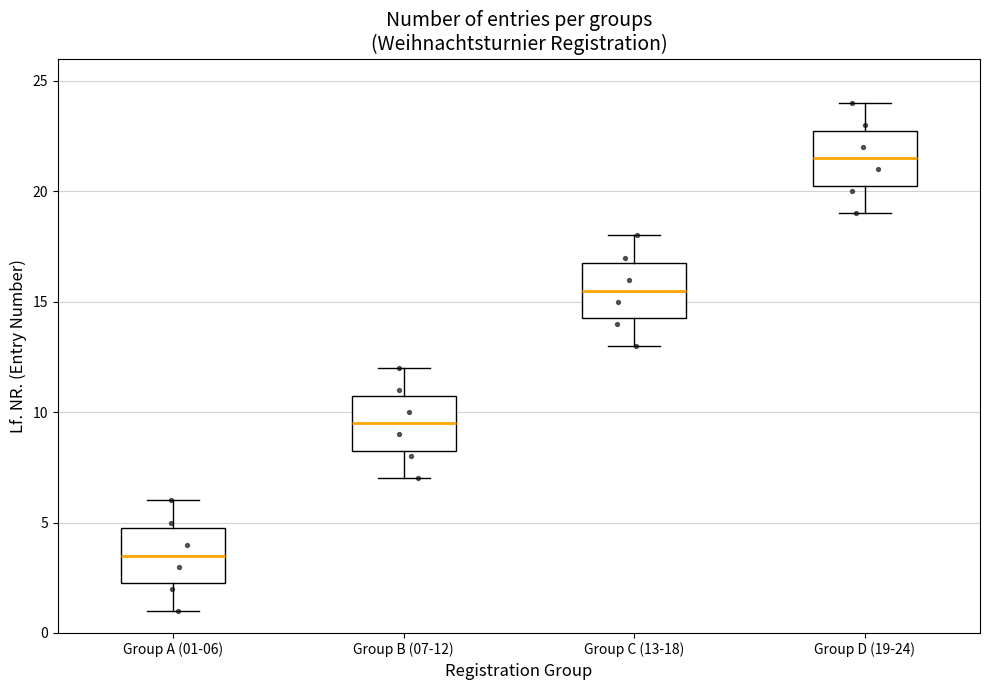

Reading left to right, transcribe this box plot: for each box, give where its median line is, the range the box spans, and where its two whiskers end, as read against the y-axis. The values are not printed on the chart, so give them approximately, as read against the axis.

Group A (01-06): median 3.5, box 2.5 to 5.0, whiskers 1.0 to 6.0
Group B (07-12): median 9.5, box 8.5 to 11.0, whiskers 7.0 to 12.0
Group C (13-18): median 15.5, box 14.5 to 17.0, whiskers 13.0 to 18.0
Group D (19-24): median 21.5, box 20.5 to 23.0, whiskers 19.0 to 24.0